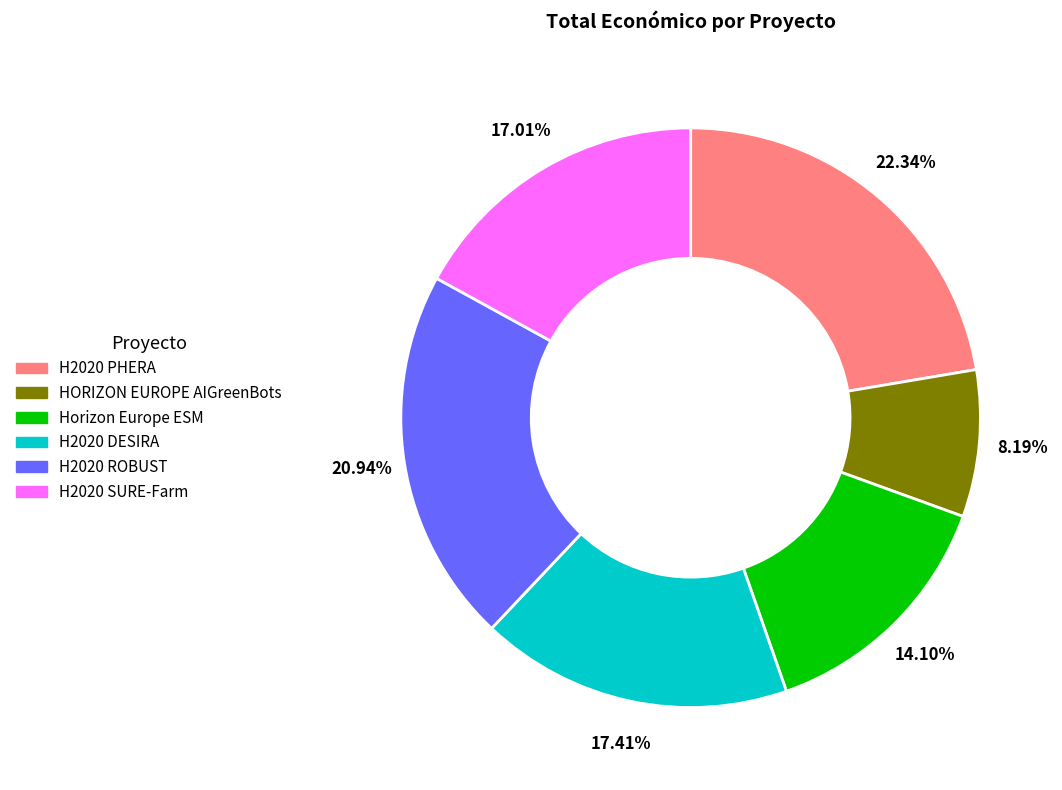

Combined, what portion of the pie is Horizon Europe ESM and H2020 DESIRA?

31.5%